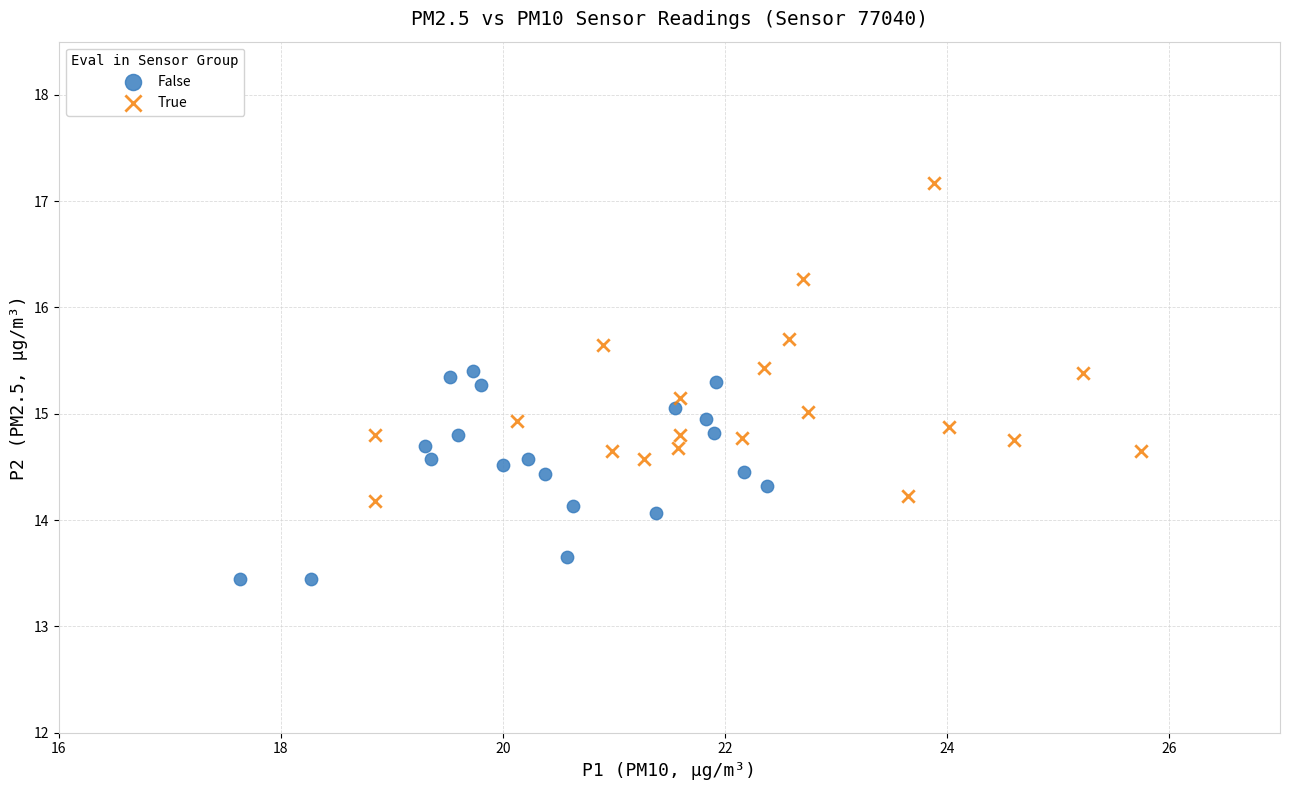

Which series contains the highest Y value?

True